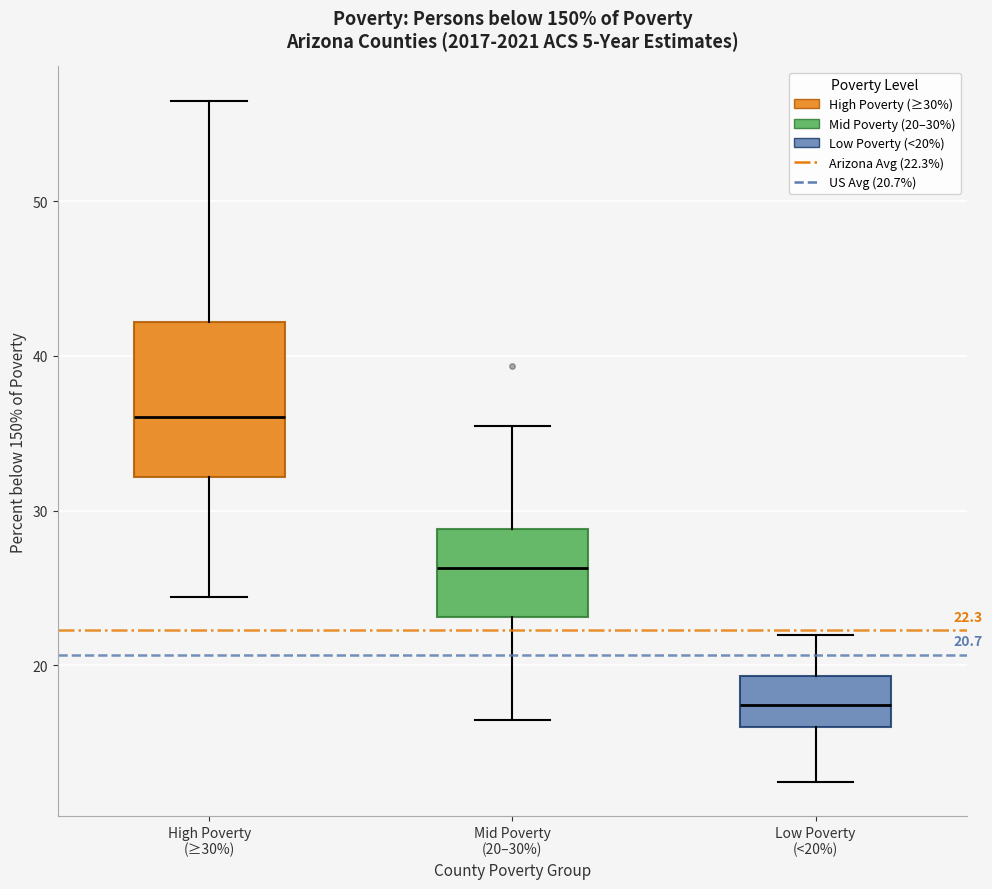

Which box has the lowest median line?

Low Poverty (<20%)